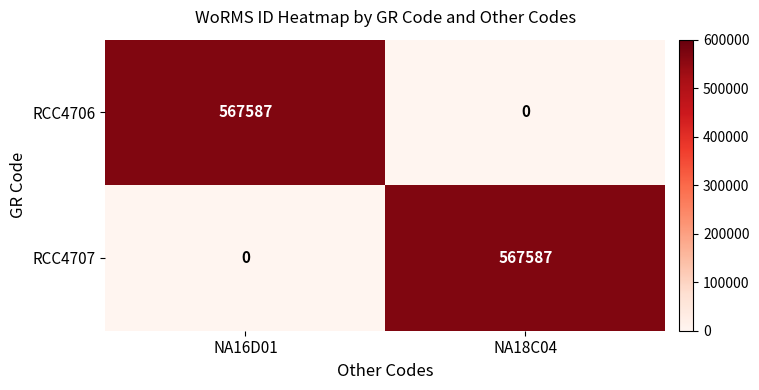

At which label is RCC4707 closest to 283793?

NA16D01